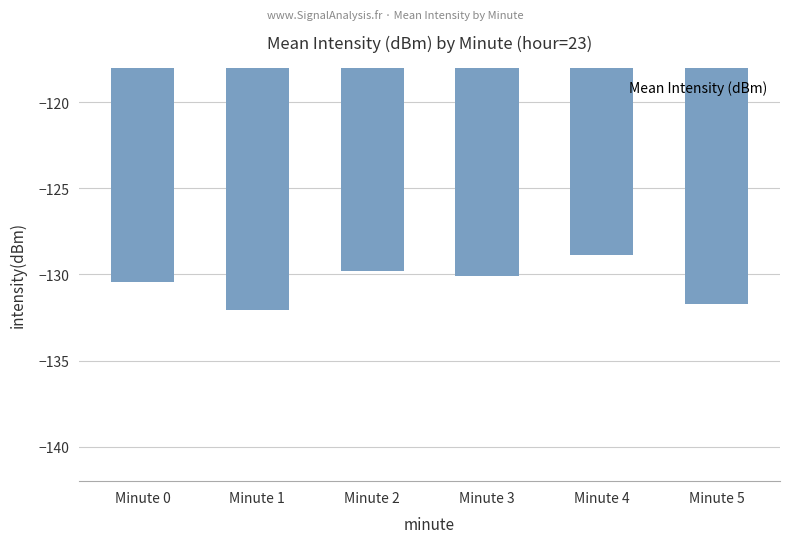

What is the difference between the maximum and second lowest values?

2.8